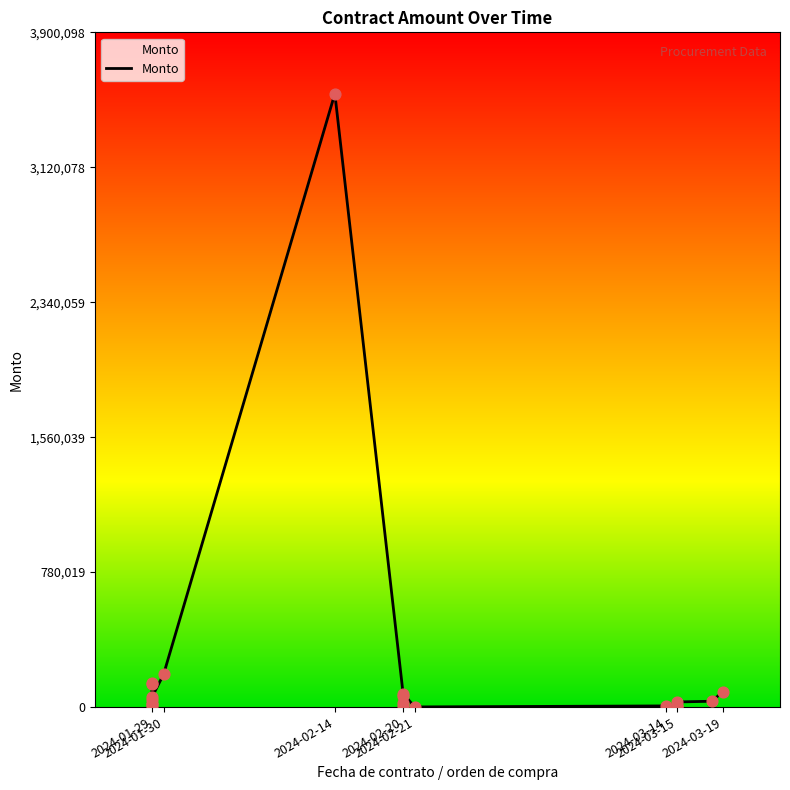

Which has a higher value, 2024-01-29 or 2024-03-19?

2024-03-19